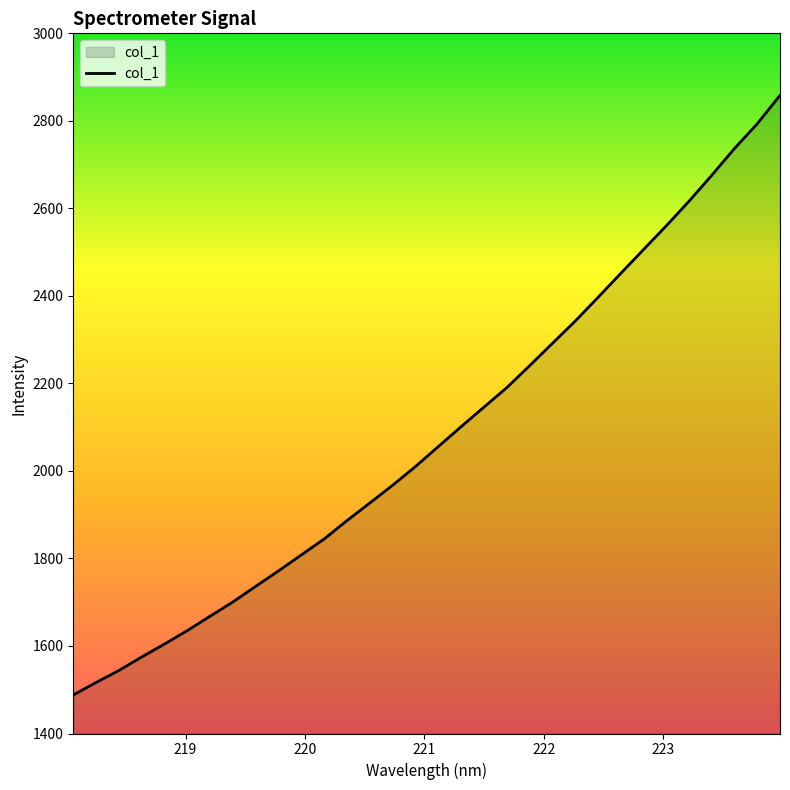

What is the minimum value shown in the chart?

1488.0